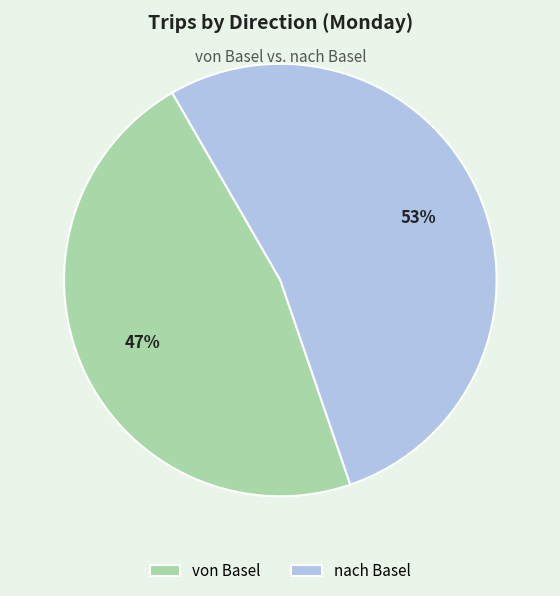

Do von Basel and nach Basel together represent more than half of the pie?

Yes